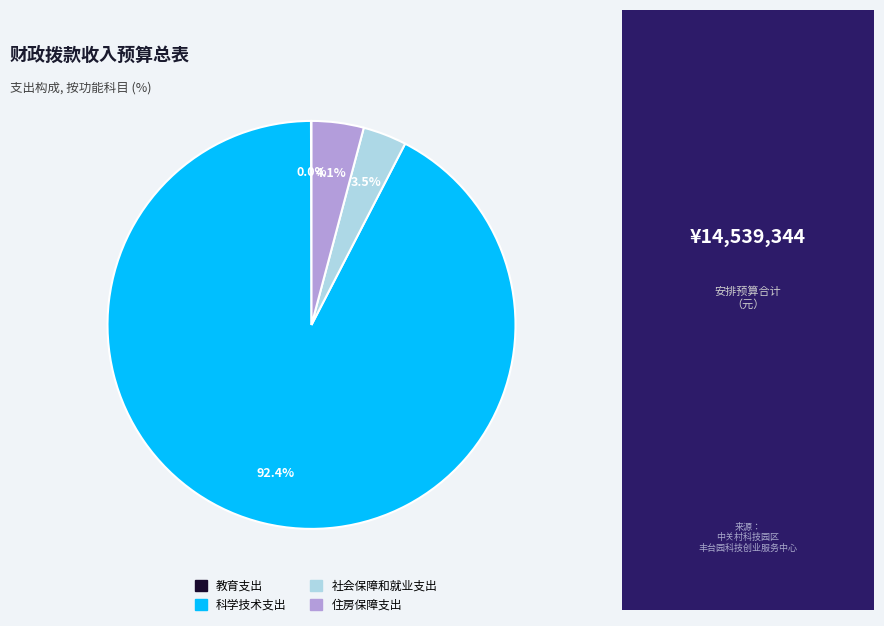

What percentage is NOT represented by 住房保障支出?

95.9%